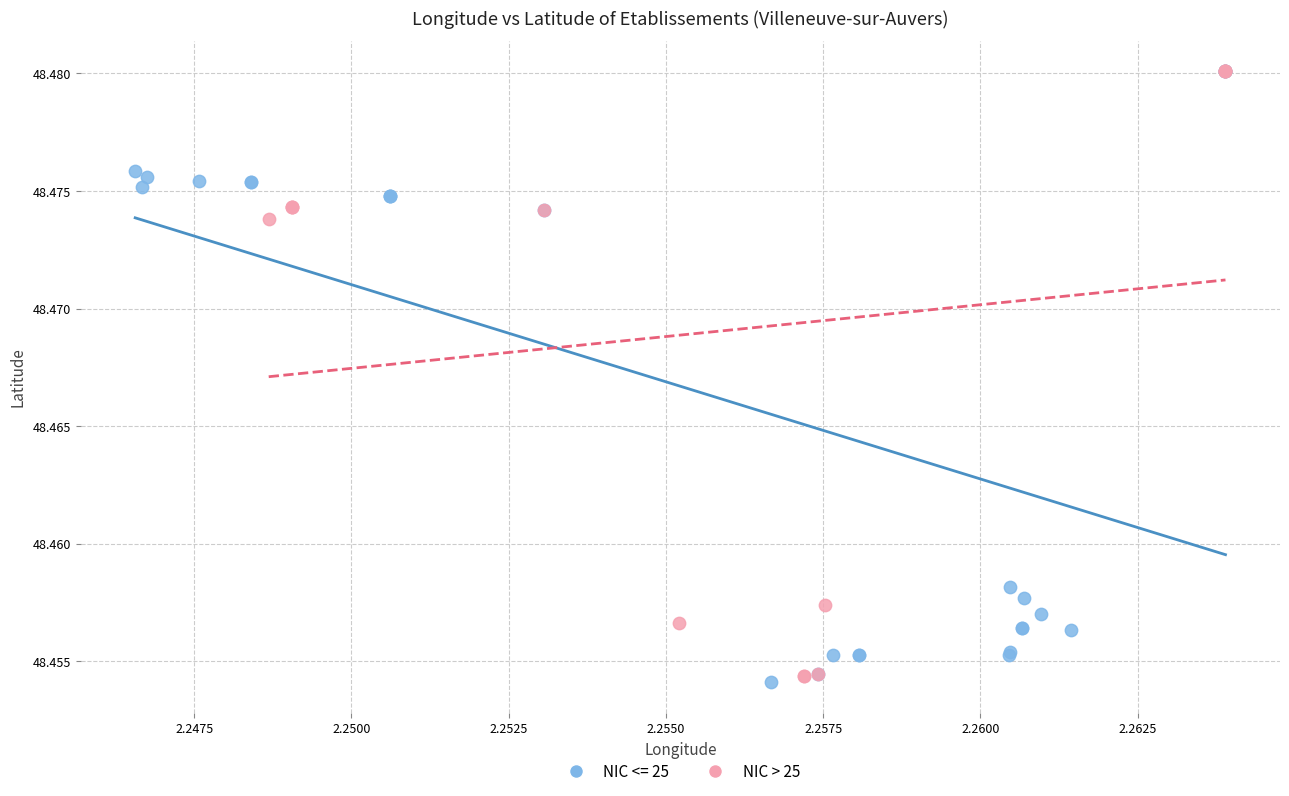

What are all the series names shown in the legend?

NIC <= 25, NIC > 25